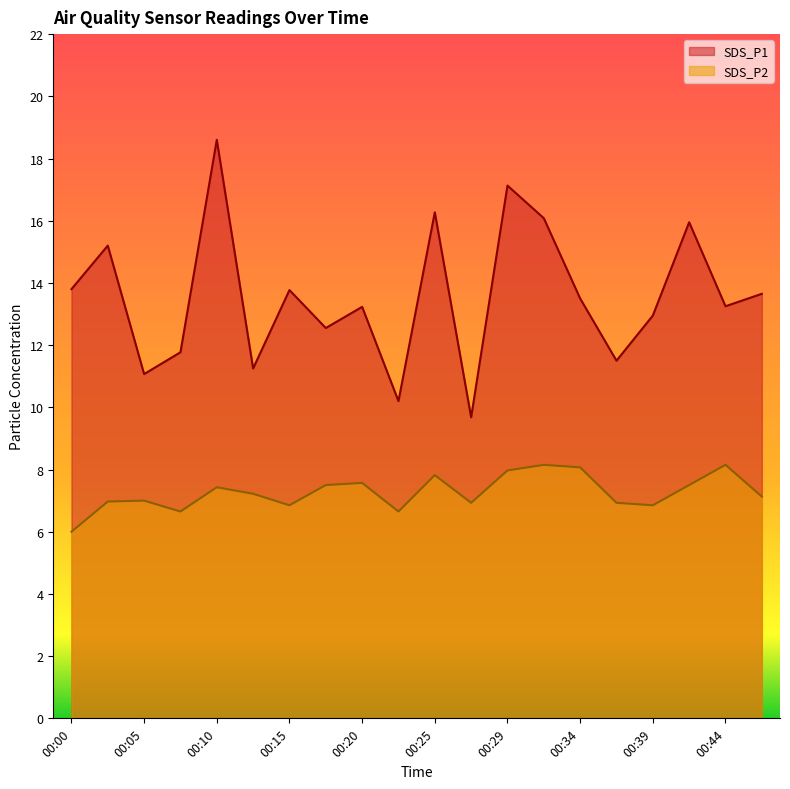

How many lines are shown in the chart?

2